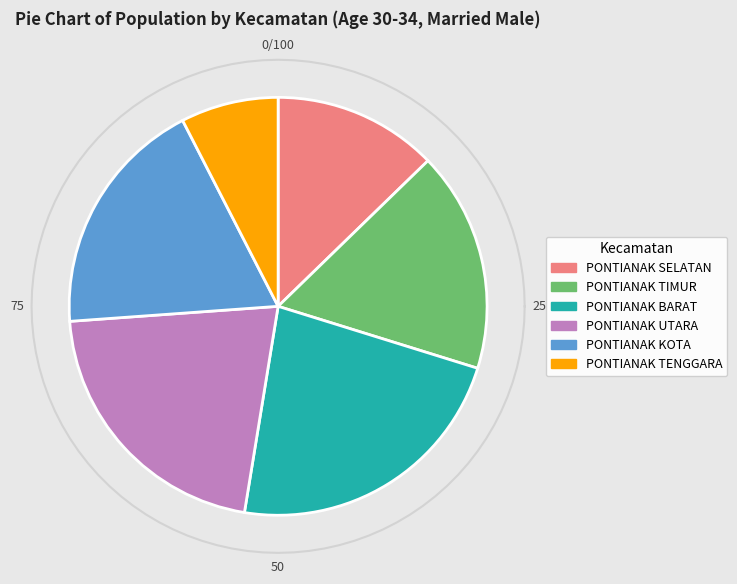

What percentage is the PONTIANAK SELATAN slice, to the nearest percent?

13%